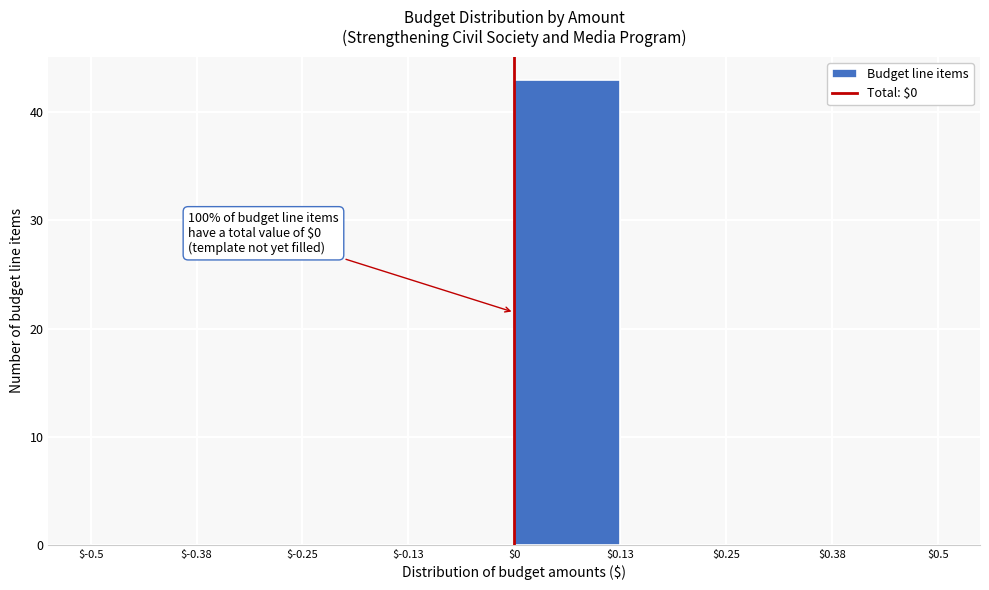

Which range on the x-axis has the tallest bar?

$0 to $0.13